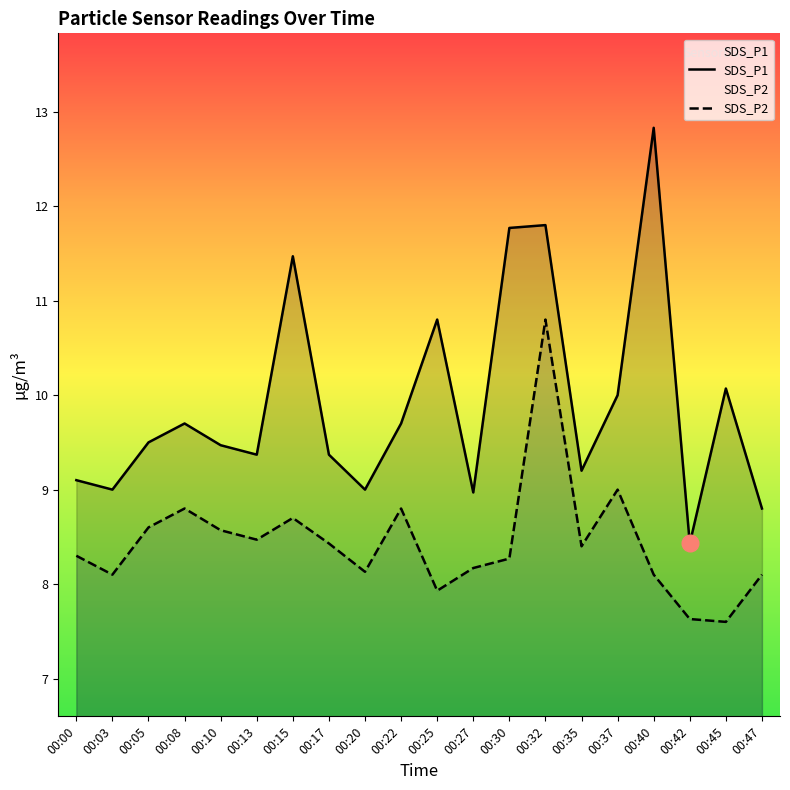

True or false: SDS_P2 and SDS_P1 cross at least once.

False